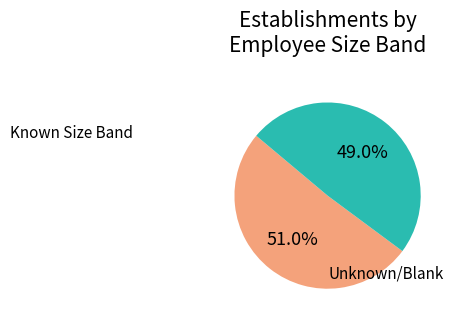

Is there a majority slice in this chart?

Yes